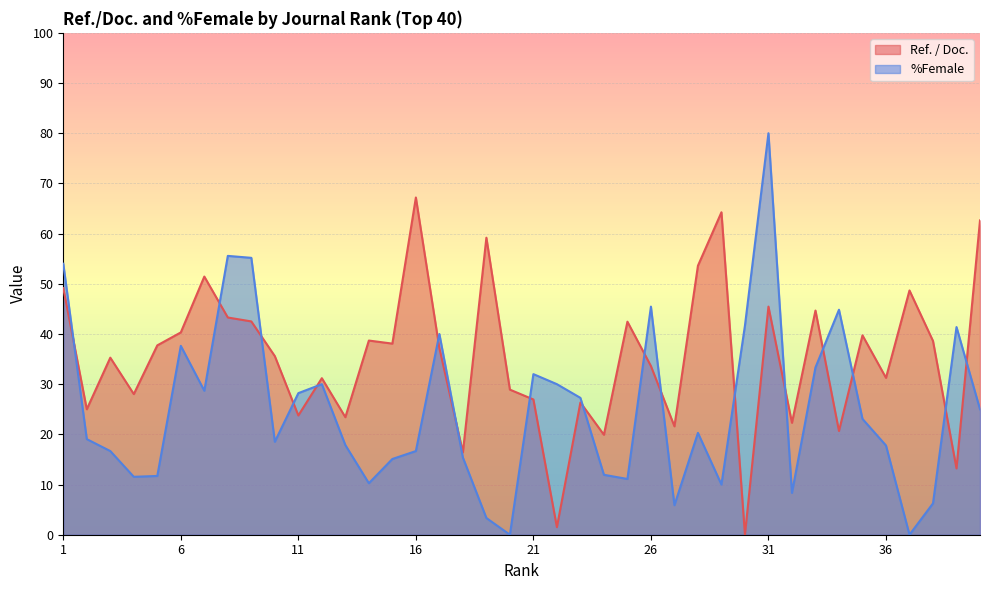

What is the difference between the highest and lowest values at 26?

11.8